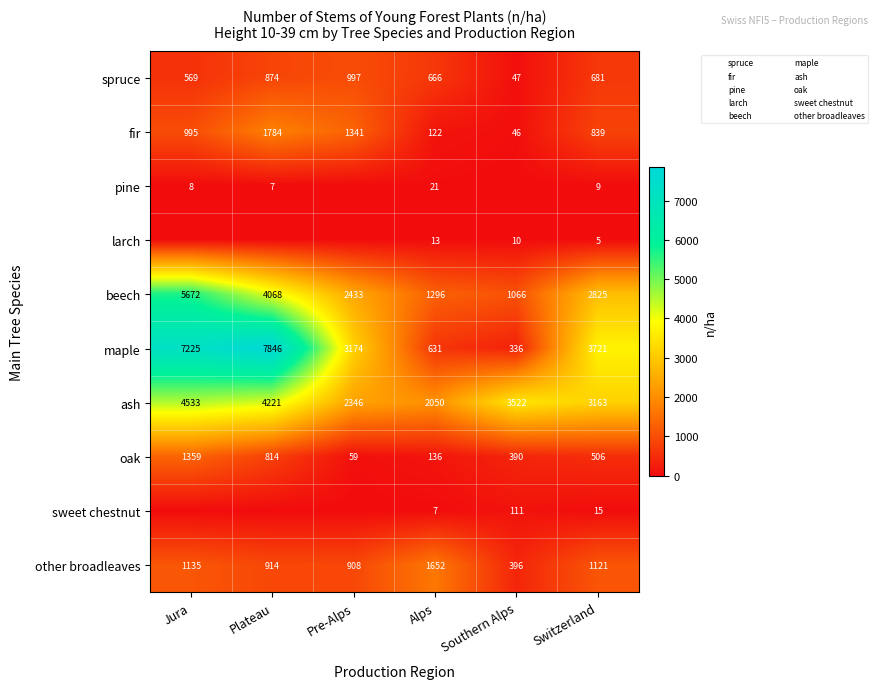

Which series changed the most between Plateau and Southern Alps?

maple